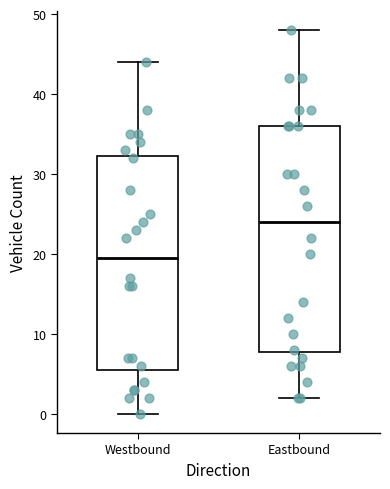

Reading left to right, transcribe this box plot: for each box, give where its median line is, the range the box spans, and where its two whiskers end, as read against the y-axis. The values are not printed on the chart, so give them approximately, as read against the axis.

Westbound: median 20, box 6 to 32, whiskers 0 to 44
Eastbound: median 24, box 8 to 36, whiskers 2 to 48